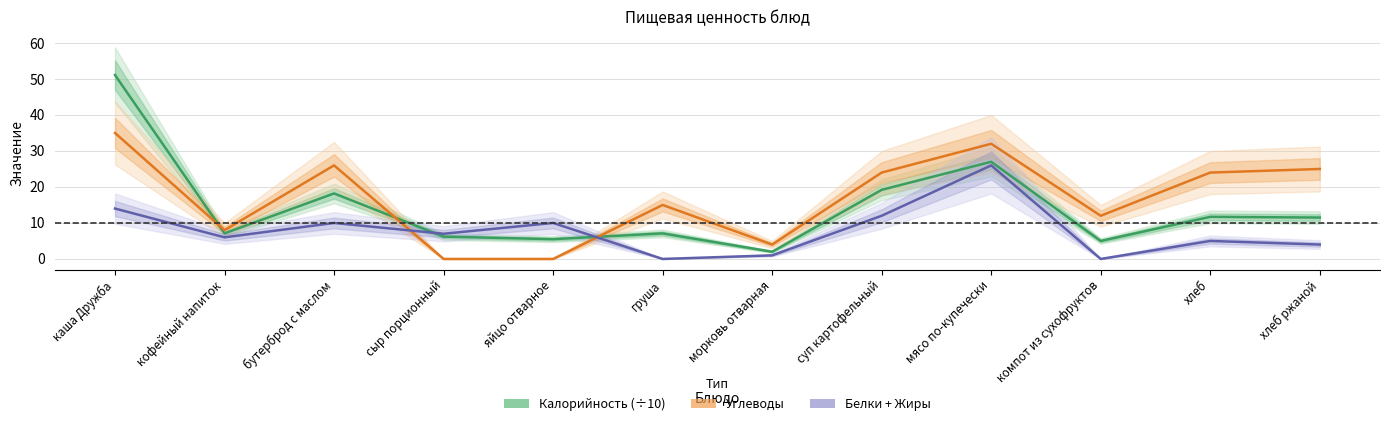

How many data points in Белки + Жиры are above 7?

5